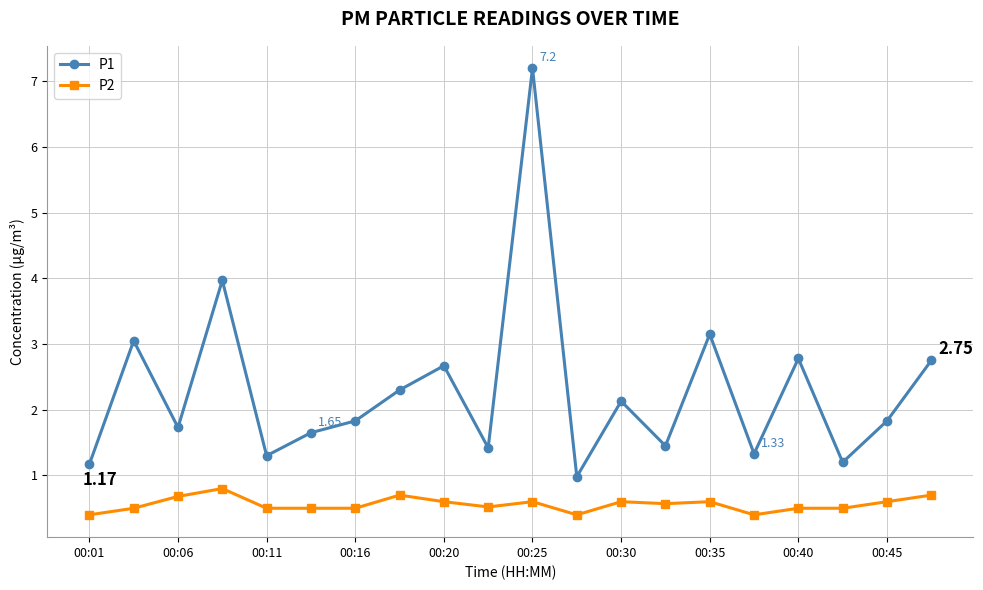

Which series has the widest spread of values?

P1